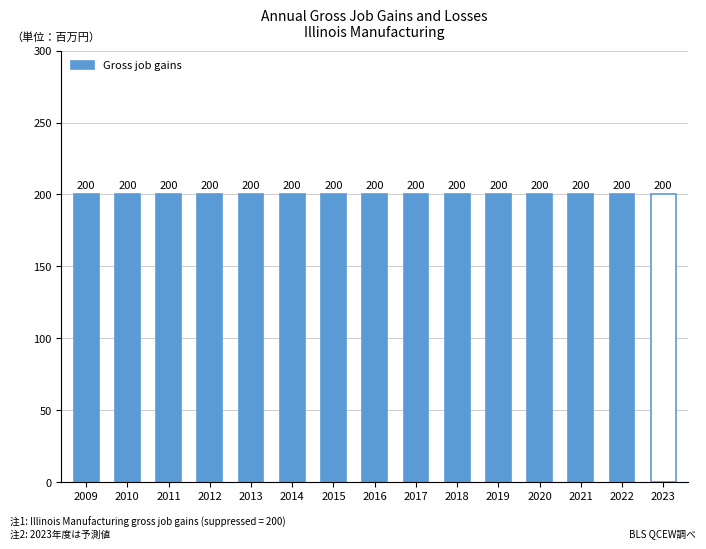

Which series has the largest range (max minus min)?

Gross job gains